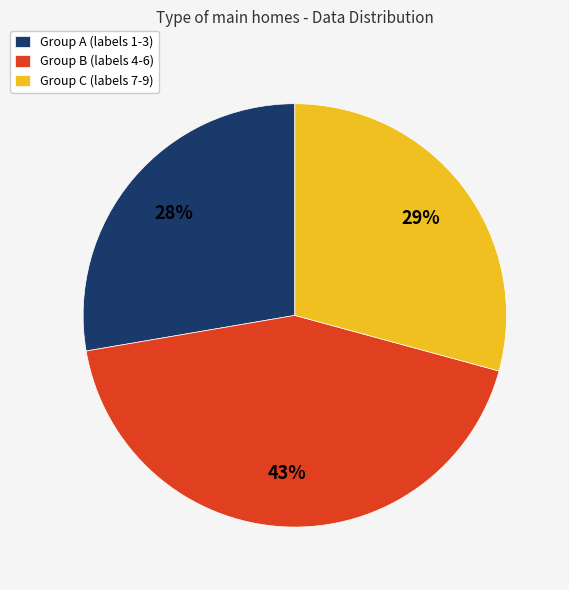

To the nearest percent, what is the difference between the largest and smallest slice percentages?

15%